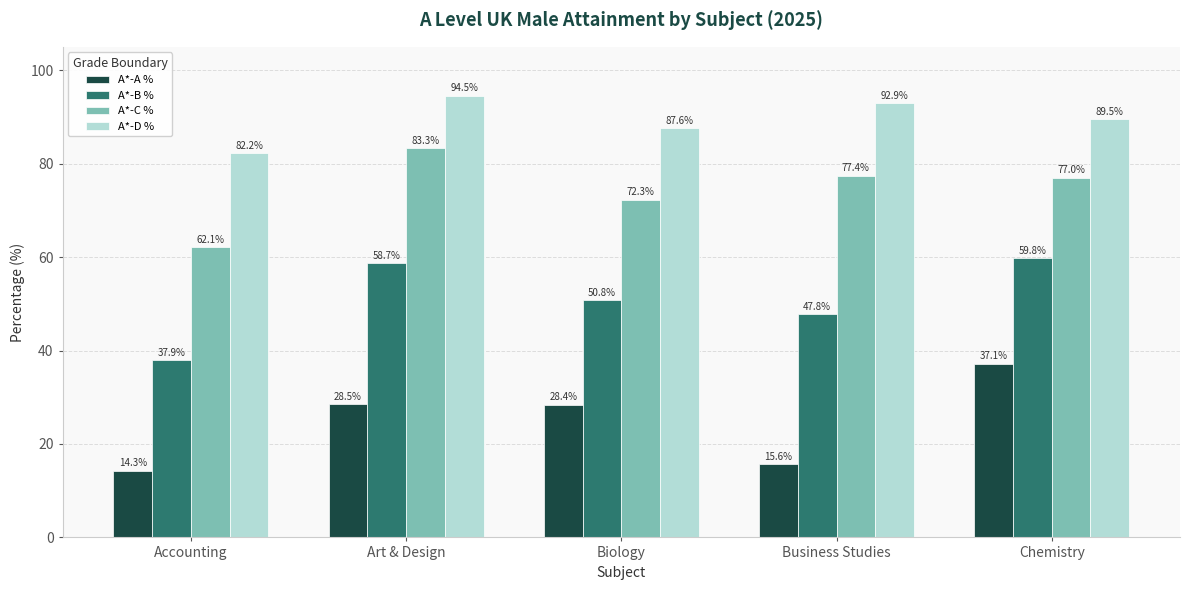

Rank the series at Accounting from lowest to highest value.

A*-A %, A*-B %, A*-C %, A*-D %